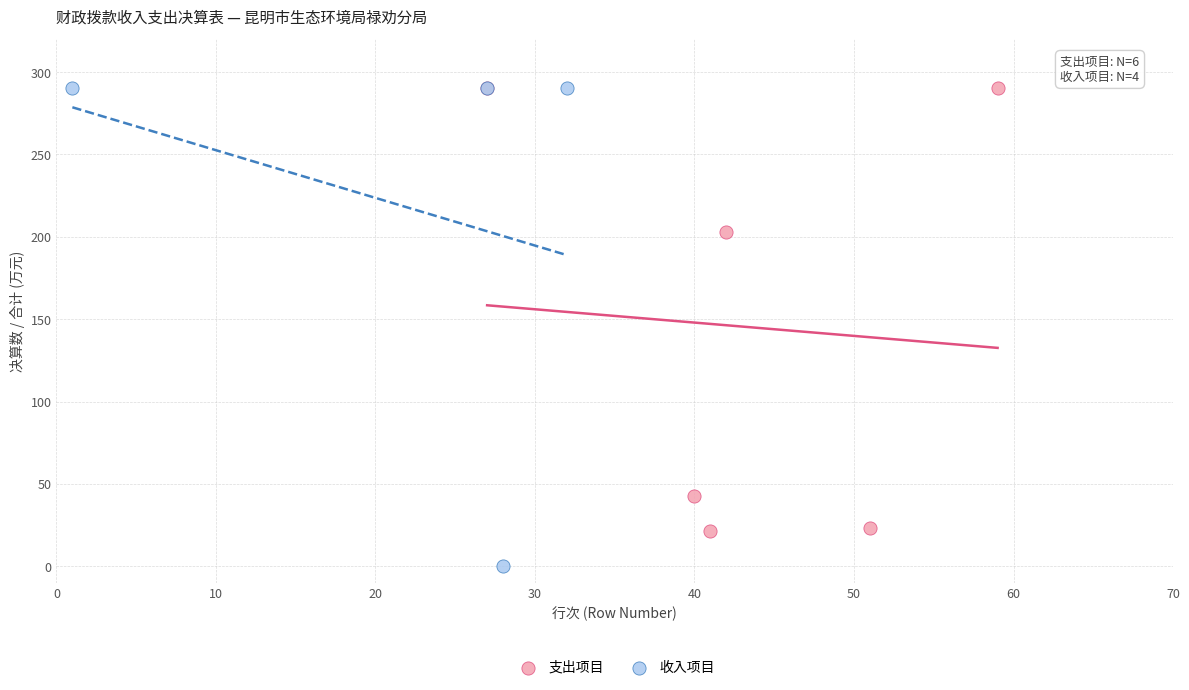

Which series has the widest spread of Y values?

收入项目